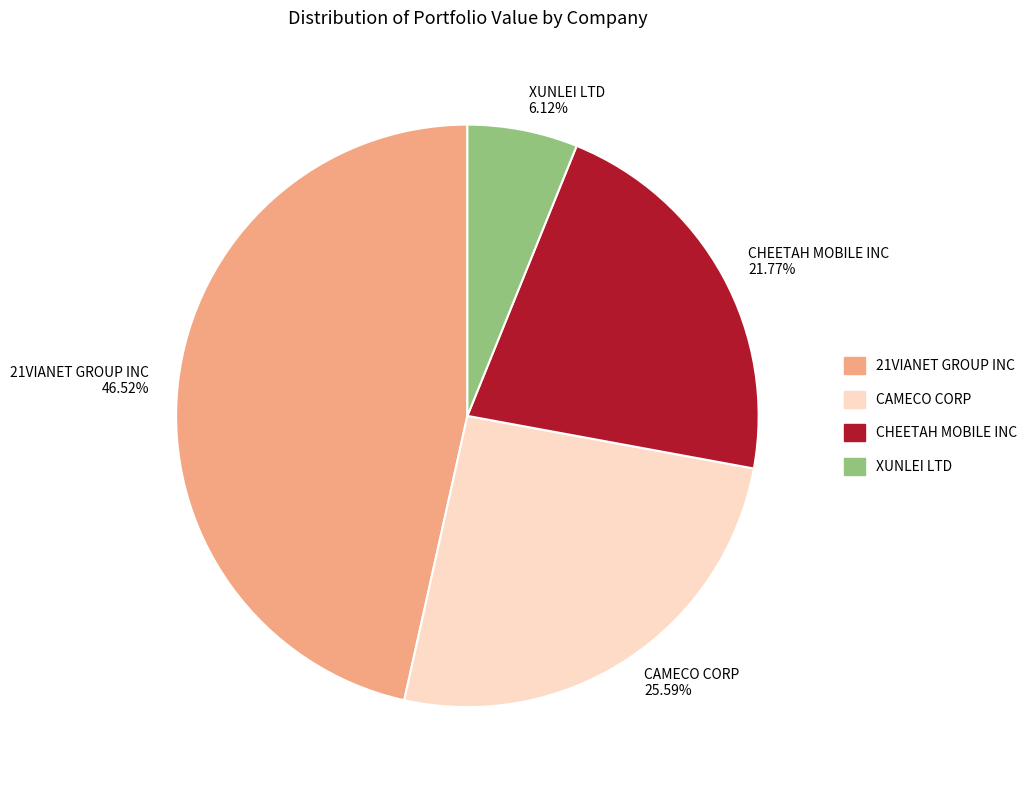

To the nearest percent, what is the combined percentage of CHEETAH MOBILE INC and CAMECO CORP?

47%